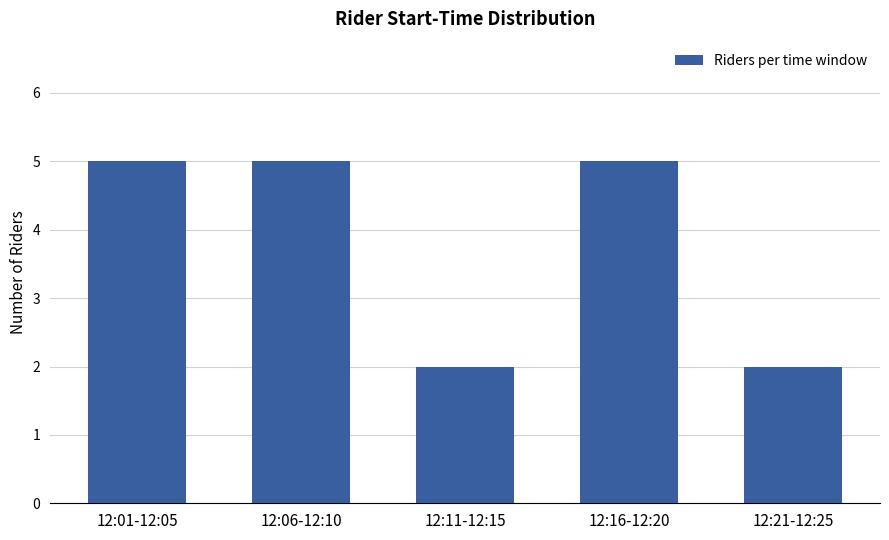

Which has a higher value, 12:21-12:25 or 12:06-12:10?

12:06-12:10